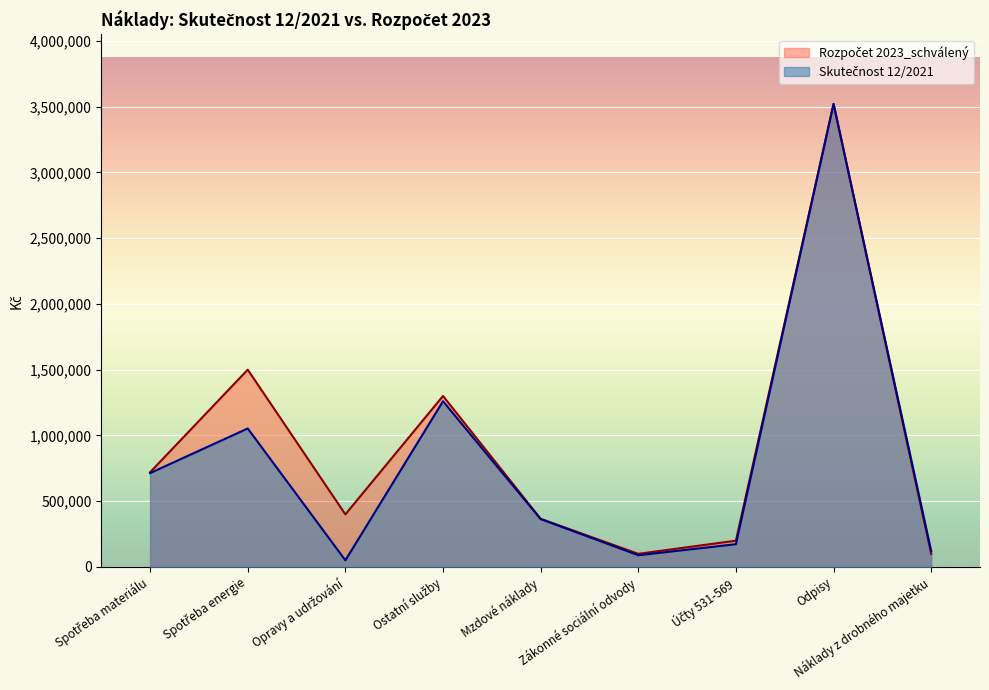

Between Zákonné sociální odvody and Náklady z drobného majetku, which series saw the biggest shift?

Skutečnost 12/2021